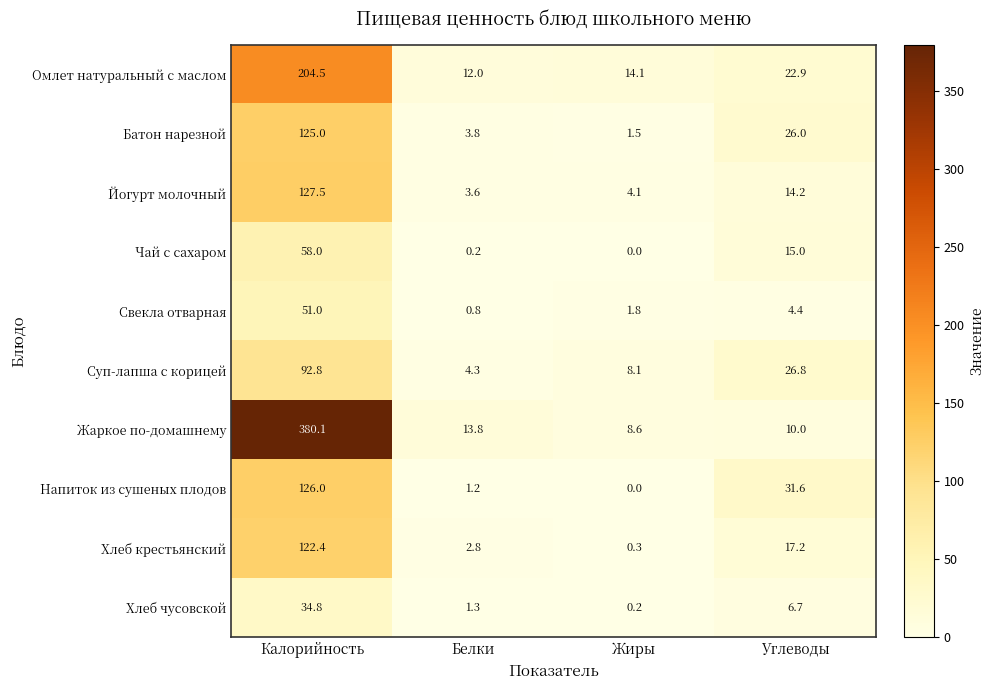

What is the sum of all Суп-лапша с корицей values?

132.0